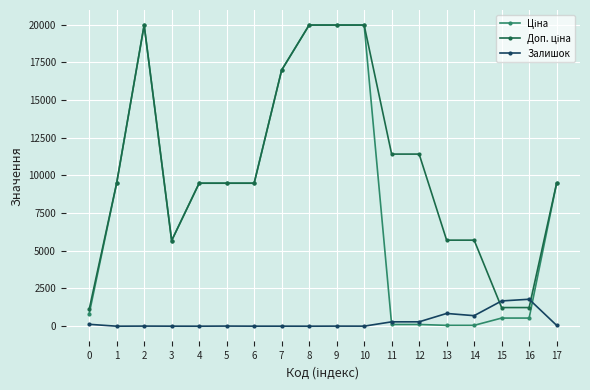

True or false: Залишок has a value of 125.0 at 0.

True